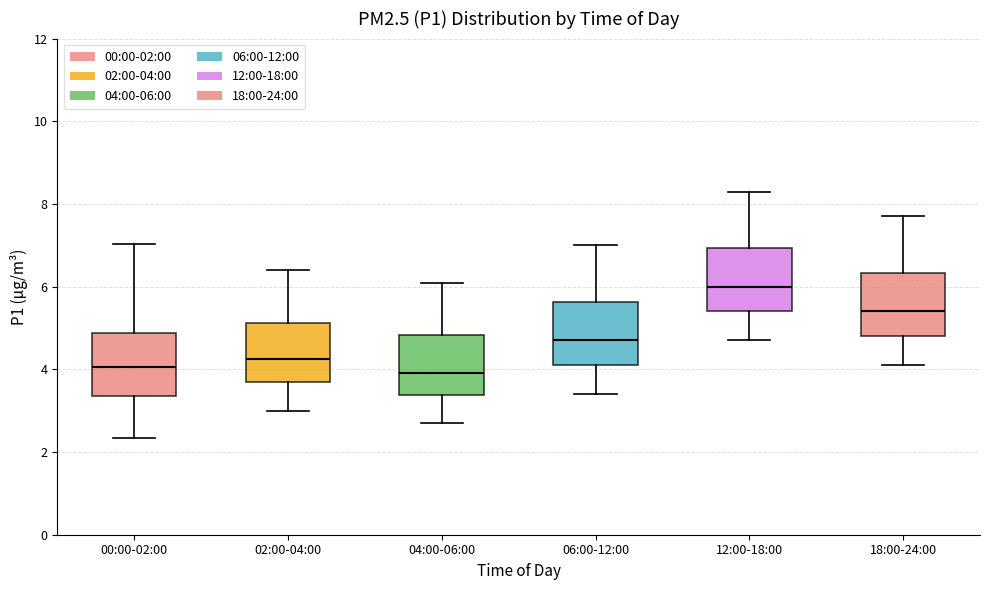

Where does the upper whisker of the box for 06:00-12:00 end on the y-axis? The values are not printed on the chart, so give them approximately, as read against the axis.

7.0